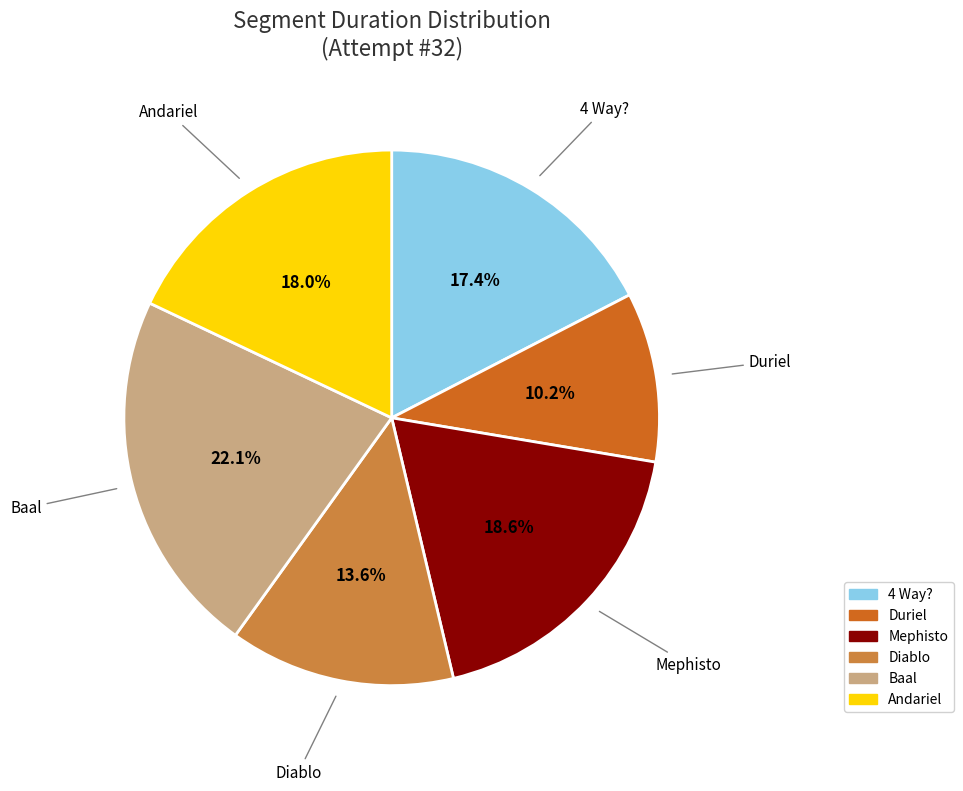

True or false: Duriel accounts for 1% of the total.

False